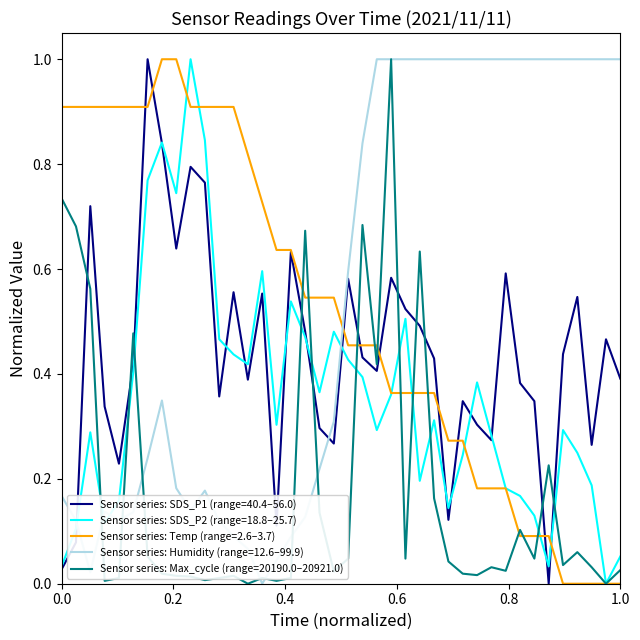

What is the maximum value shown in the chart?

1.0